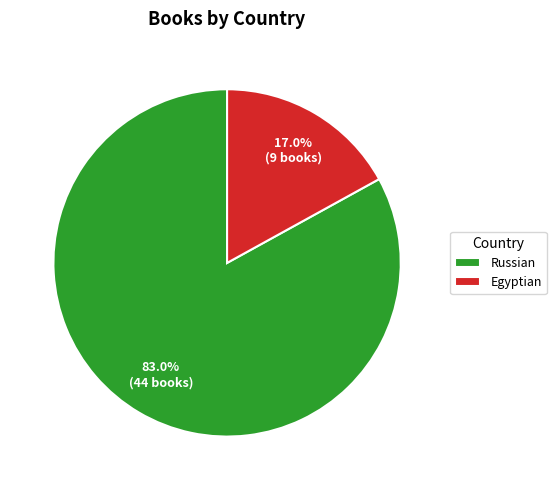

Approximately how many times larger is the value at Russian compared to Egyptian?

4.9